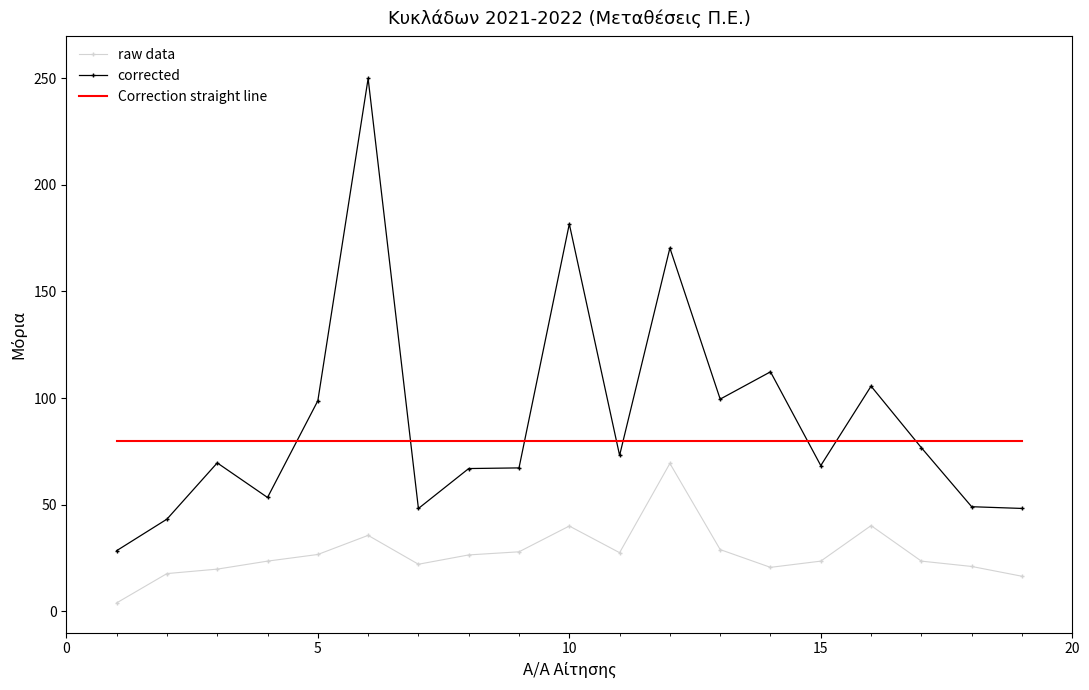

True or false: Correction straight line and raw data intersect in this chart.

False